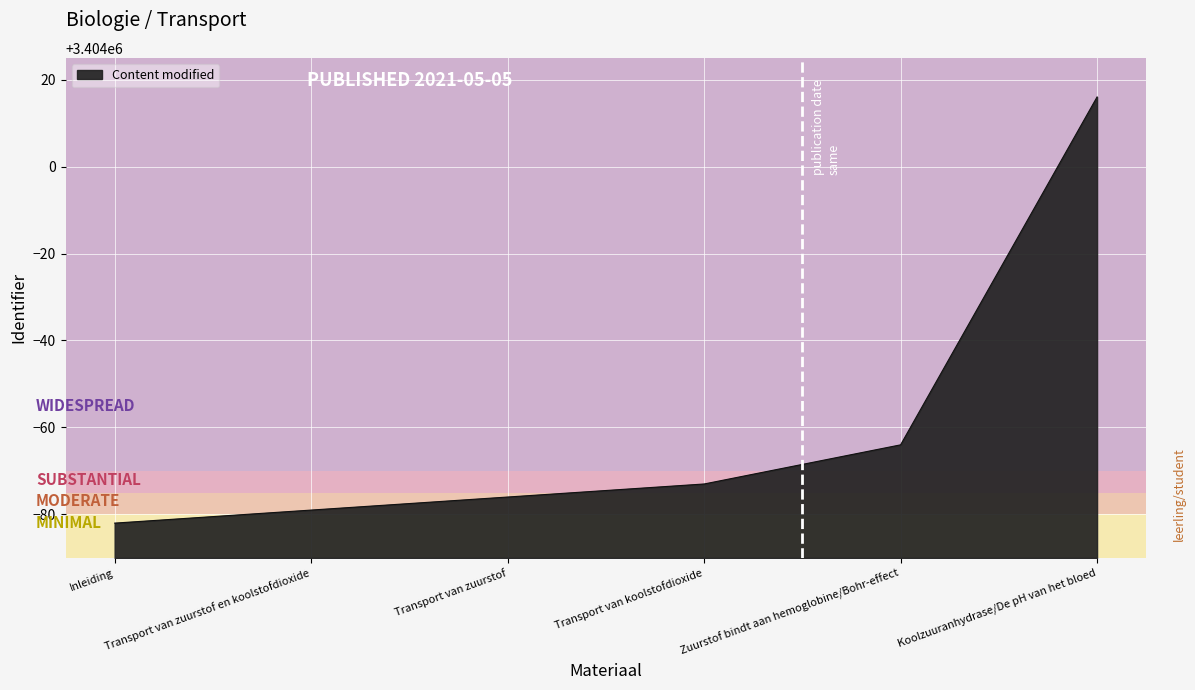

What is the greatest value displayed?

3404016